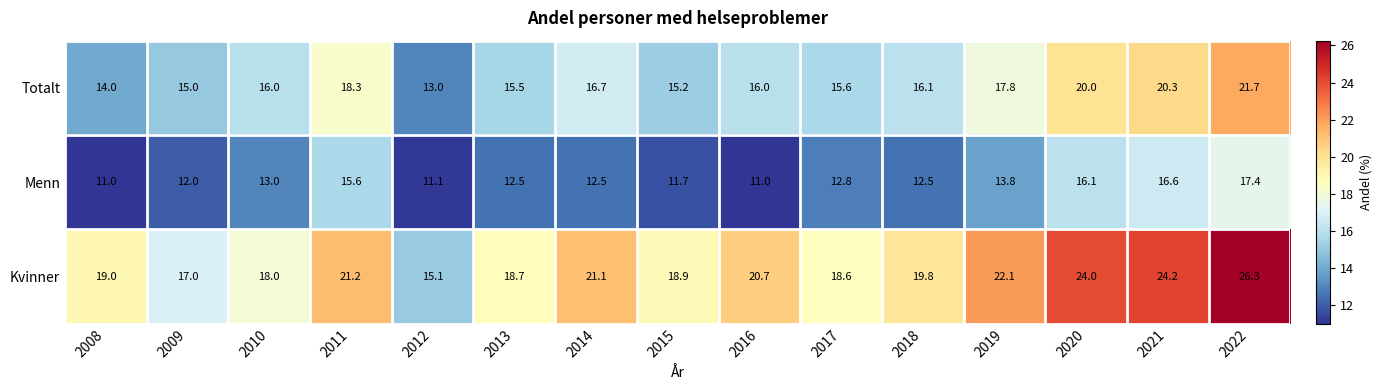

How many series are shown in this chart?

3